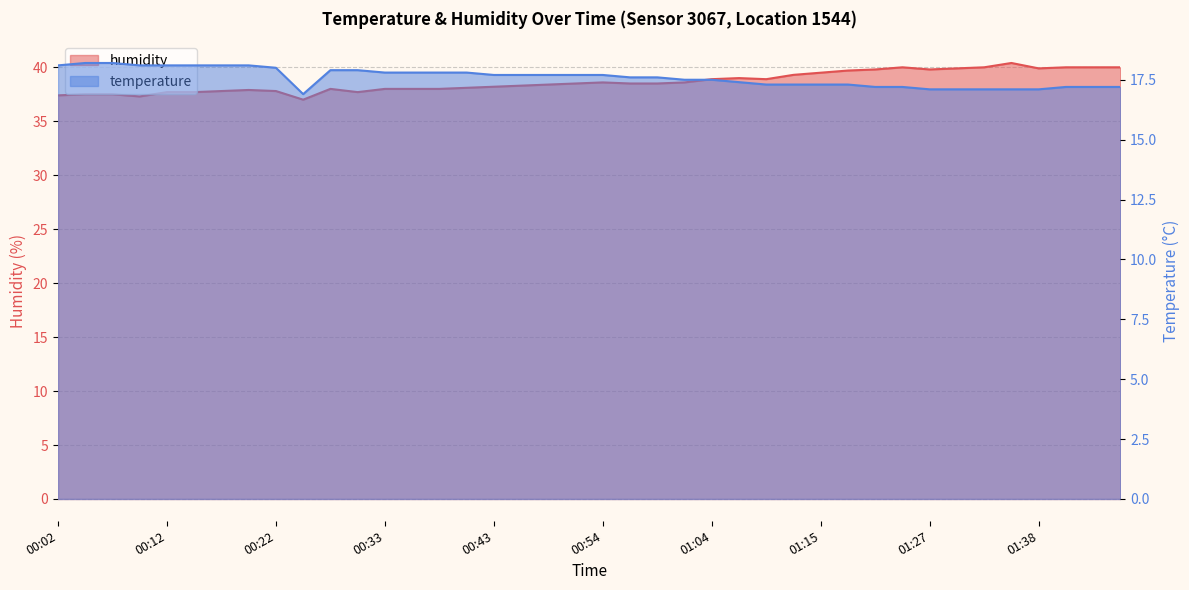

What are all the series names shown in the legend?

temperature, humidity